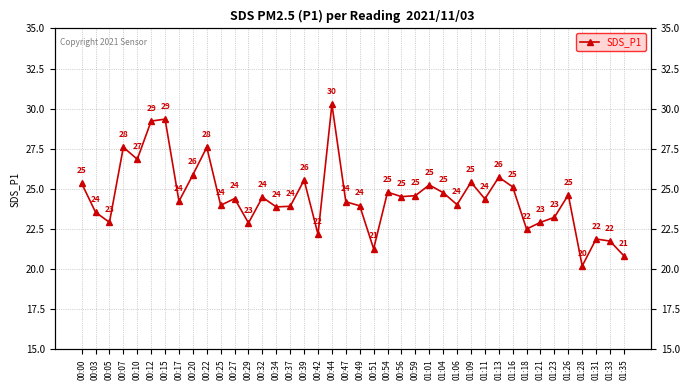

Reading left to right, what are all the values shown in this chart?

00:00=25.4	00:03=23.6	00:05=22.9	00:07=27.6	00:10=26.9	00:12=29.2	00:15=29.4	00:17=24.2	00:20=25.9	00:22=27.6	00:25=24.0	00:27=24.4	00:29=22.9	00:32=24.5	00:34=23.9	00:37=23.9	00:39=25.6	00:42=22.2	00:44=30.3	00:47=24.2	00:49=23.9	00:51=21.3	00:54=24.8	00:56=24.5	00:59=24.6	01:01=25.2	01:04=24.8	01:06=24.0	01:09=25.4	01:11=24.4	01:13=25.7	01:16=25.1	01:18=22.5	01:21=22.9	01:23=23.2	01:26=24.6	01:28=20.2	01:31=21.9	01:33=21.8	01:35=20.8